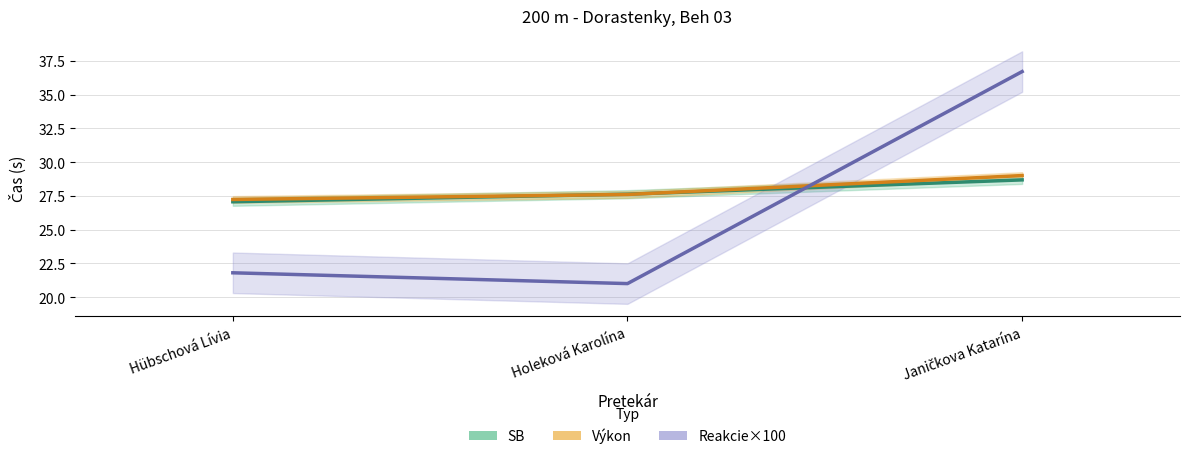

Where is Výkon nearest to the value 28?

Holeková Karolína